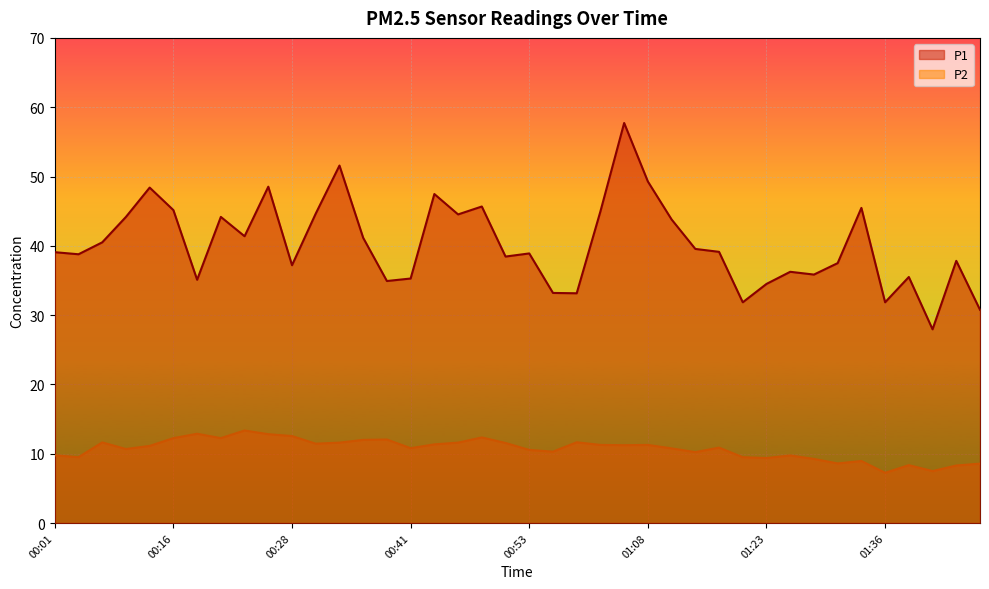

What is the difference between the P2 values at 00:53 and 00:33?

1.0